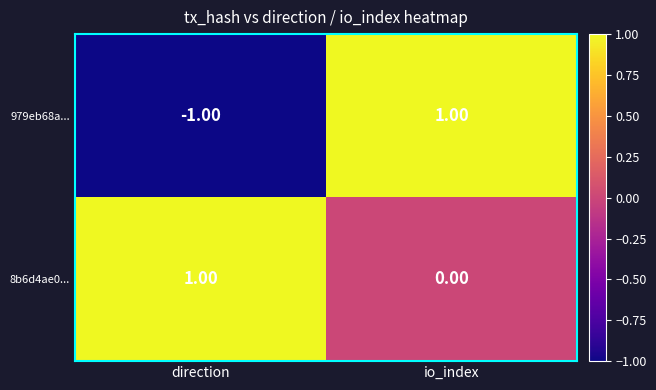

List the series in order of their overall mean, lowest first.

979eb68a..., 8b6d4ae0...